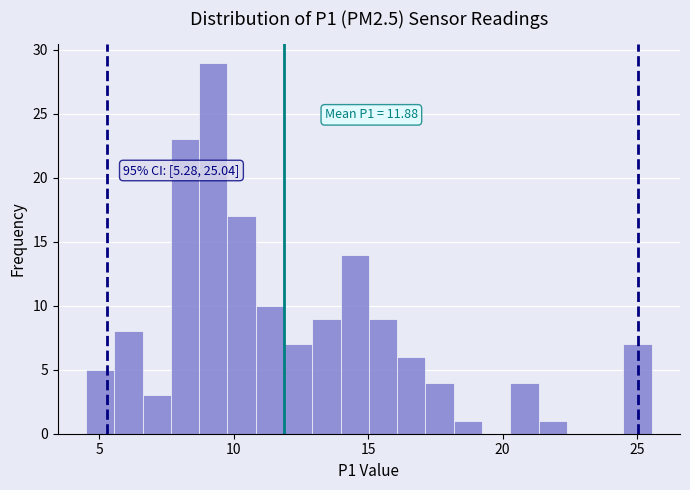

Around what value on the x-axis is the tallest bar? Give the approximate position of its centre, as read against the axis.

9.0